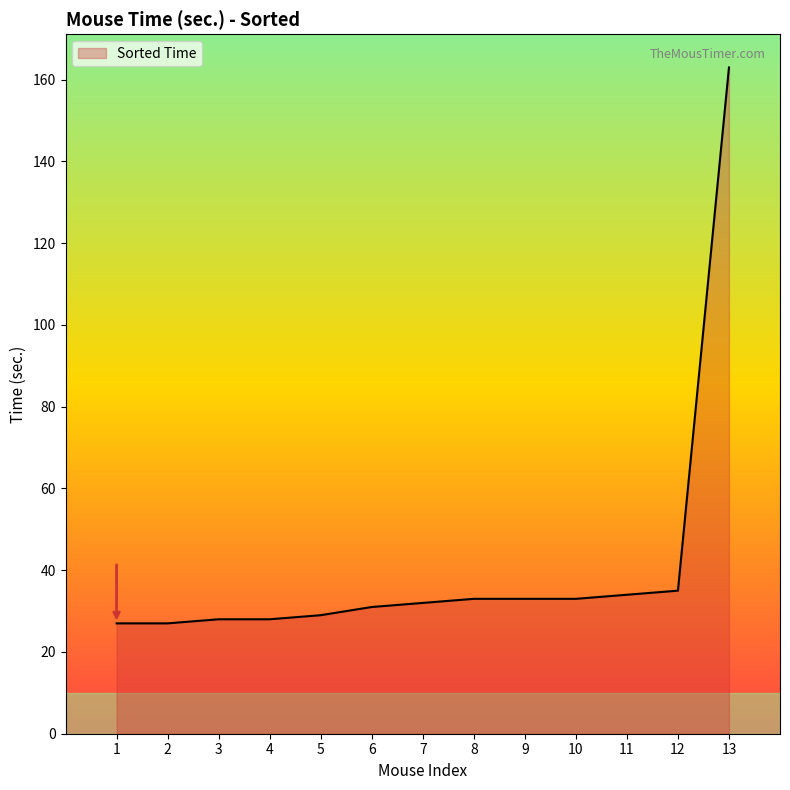

How many categories are shown in the chart?

13